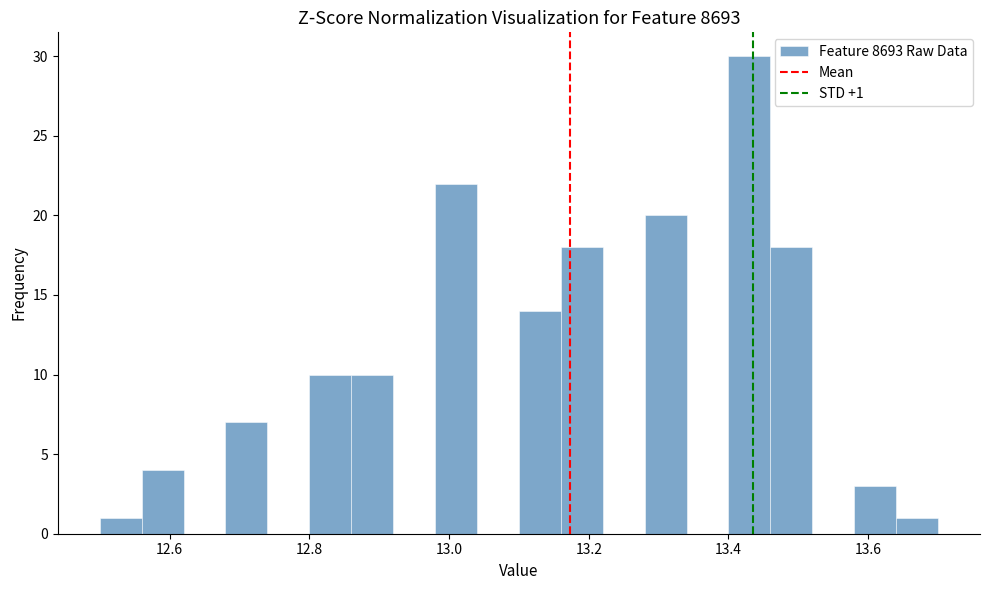

Around what value on the x-axis is the tallest bar? Give the approximate position of its centre, as read against the axis.

13.44